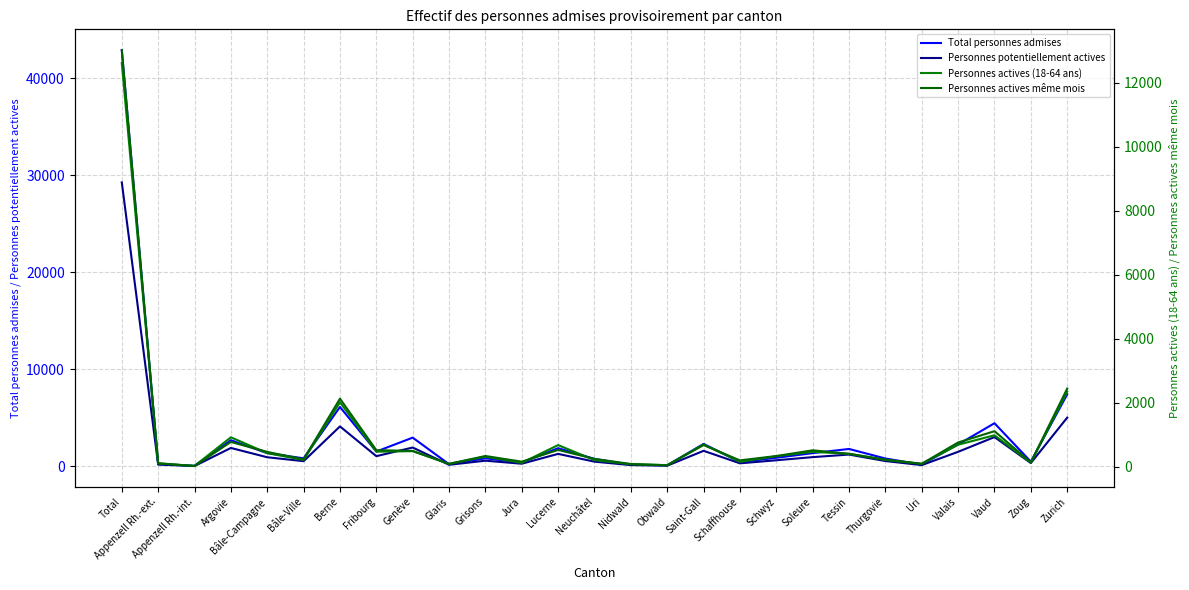

True or false: Total personnes admises and Personnes potentiellement actives cross at least once.

False